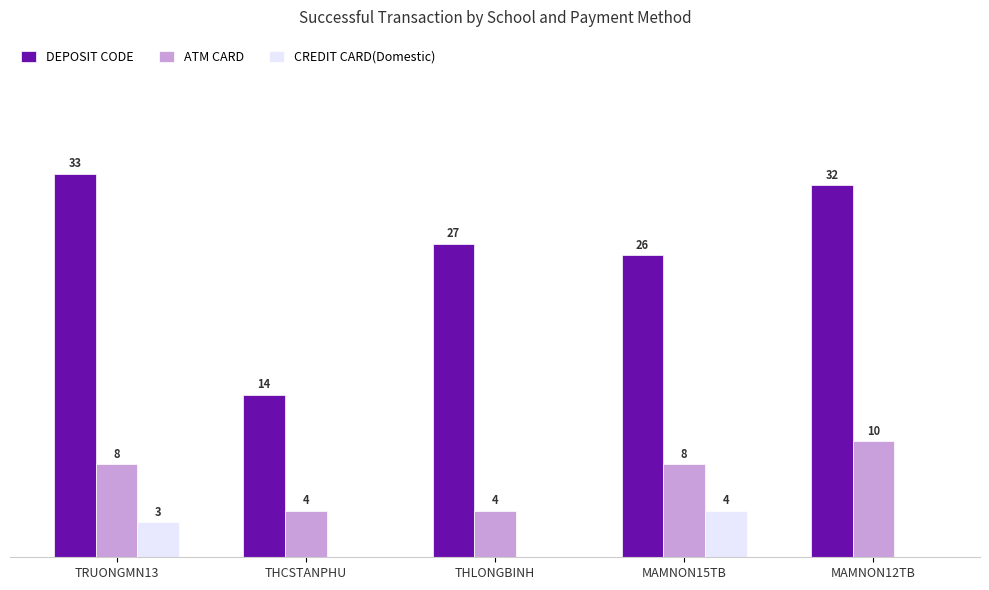

At which category is the sum across all series the highest?

TRUONGMN13